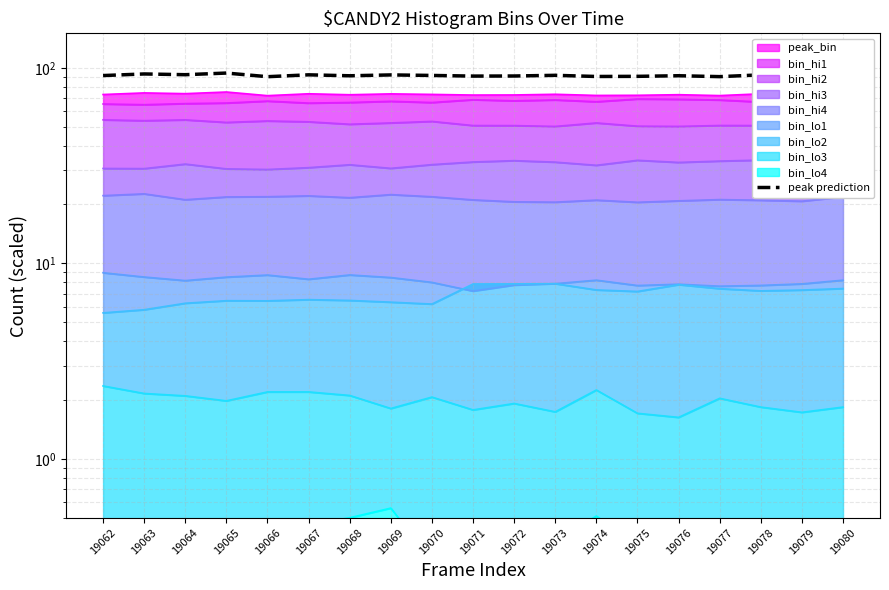

What is the sum of the values at 19079 and 19080?

180.6